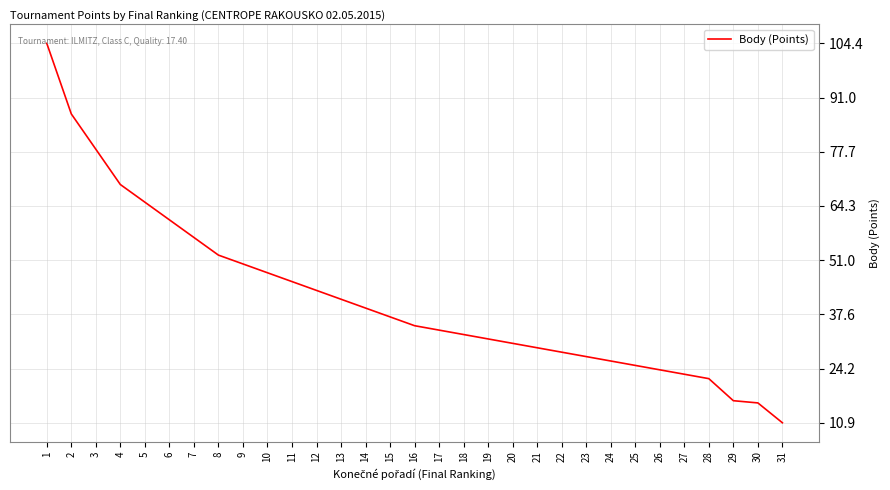

What is the greatest value displayed?

104.4